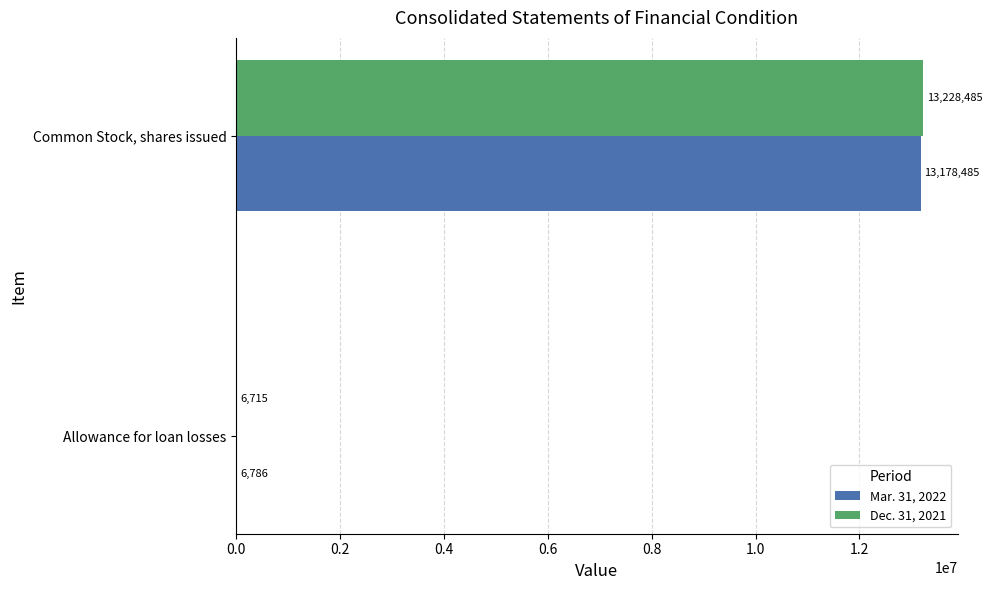

What is the sum of the Dec. 31, 2021 values at Allowance for loan losses and Common Stock, shares issued?

13235200